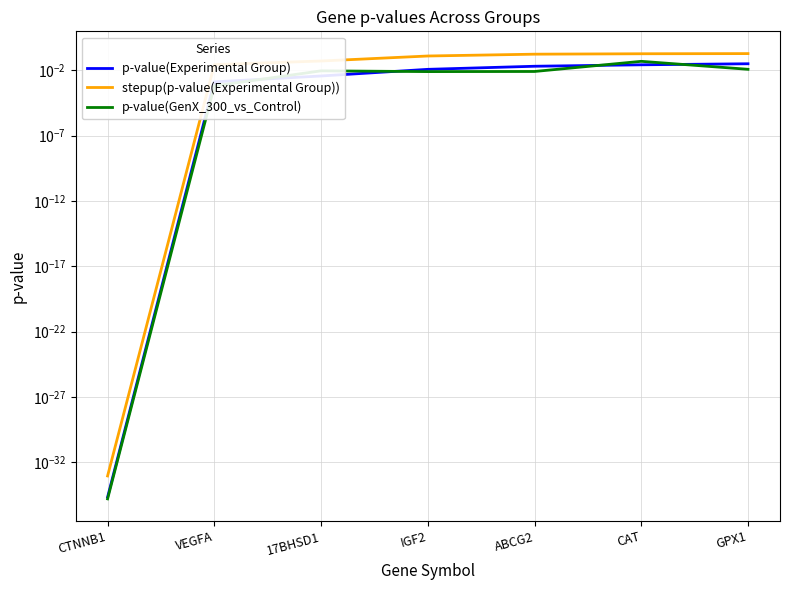

What value does the stepup(p-value(Experimental Group)) series have at CAT?

0.2